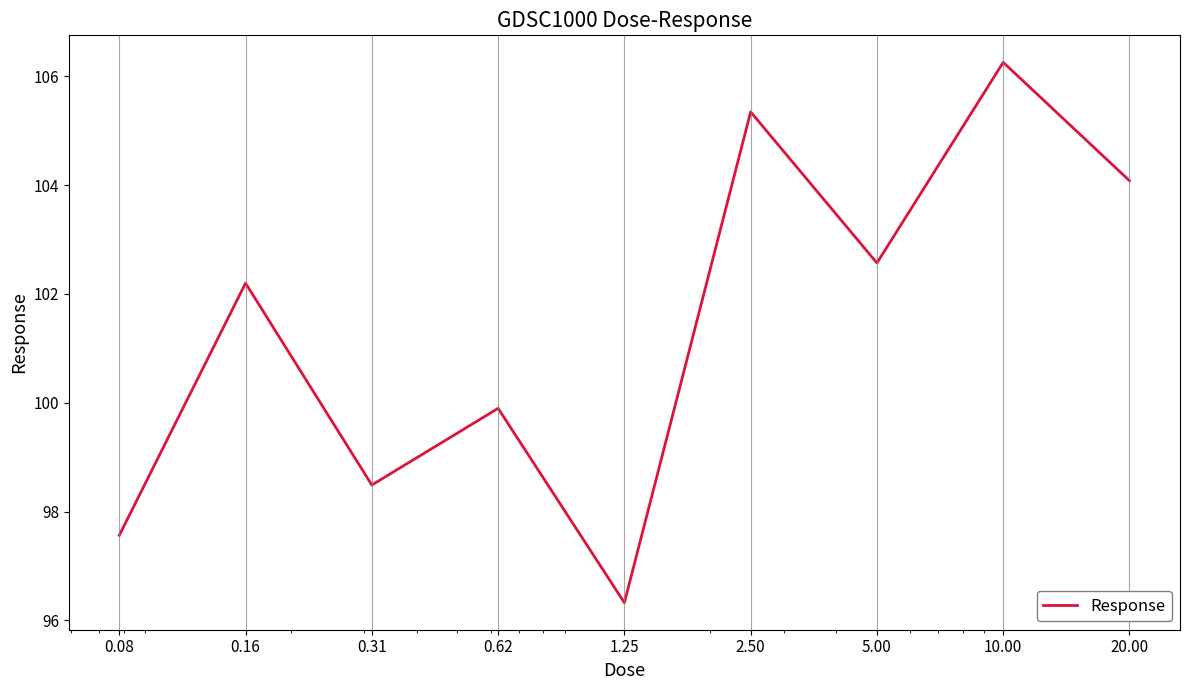

What is the maximum value shown in the chart?

106.3